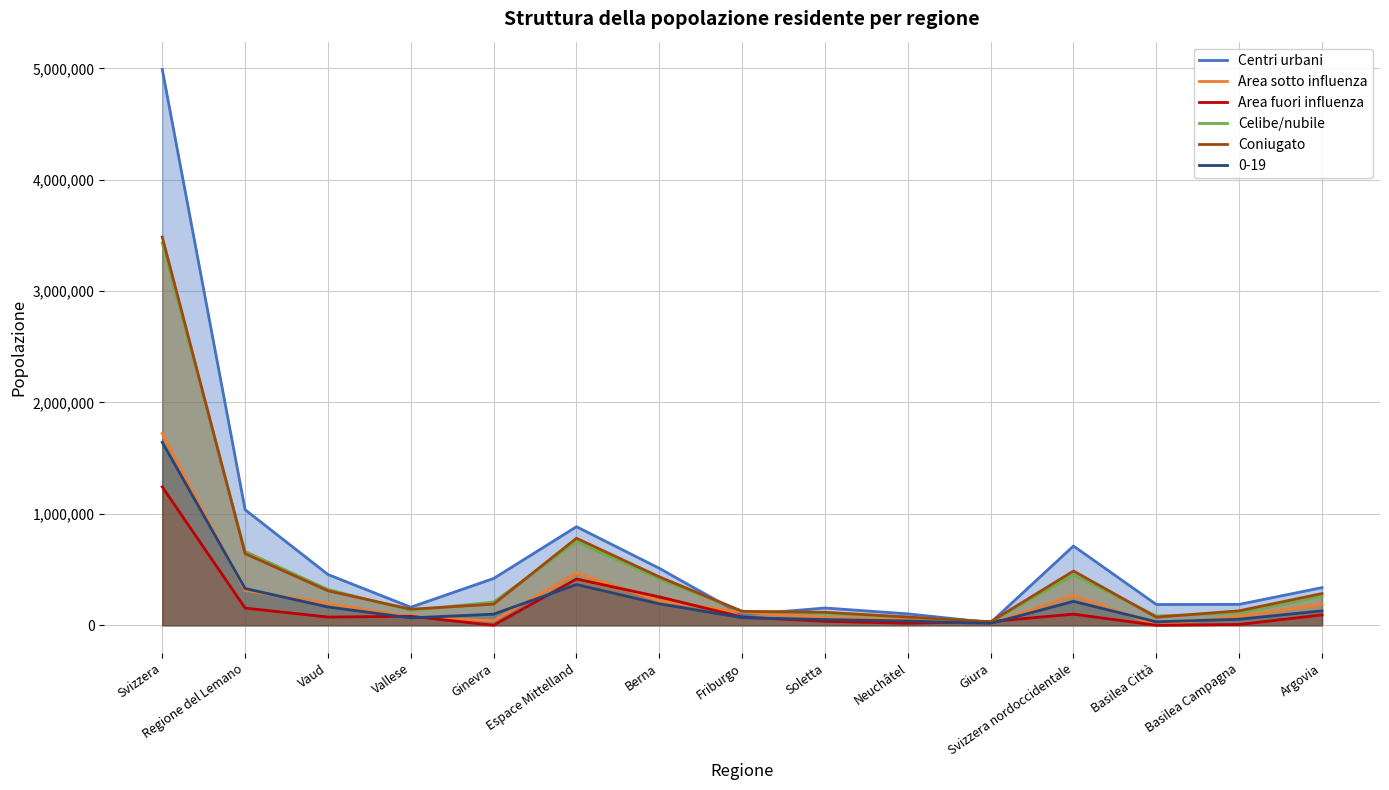

What value does the Celibe/nubile series have at Friburgo, to the nearest 10?

126580